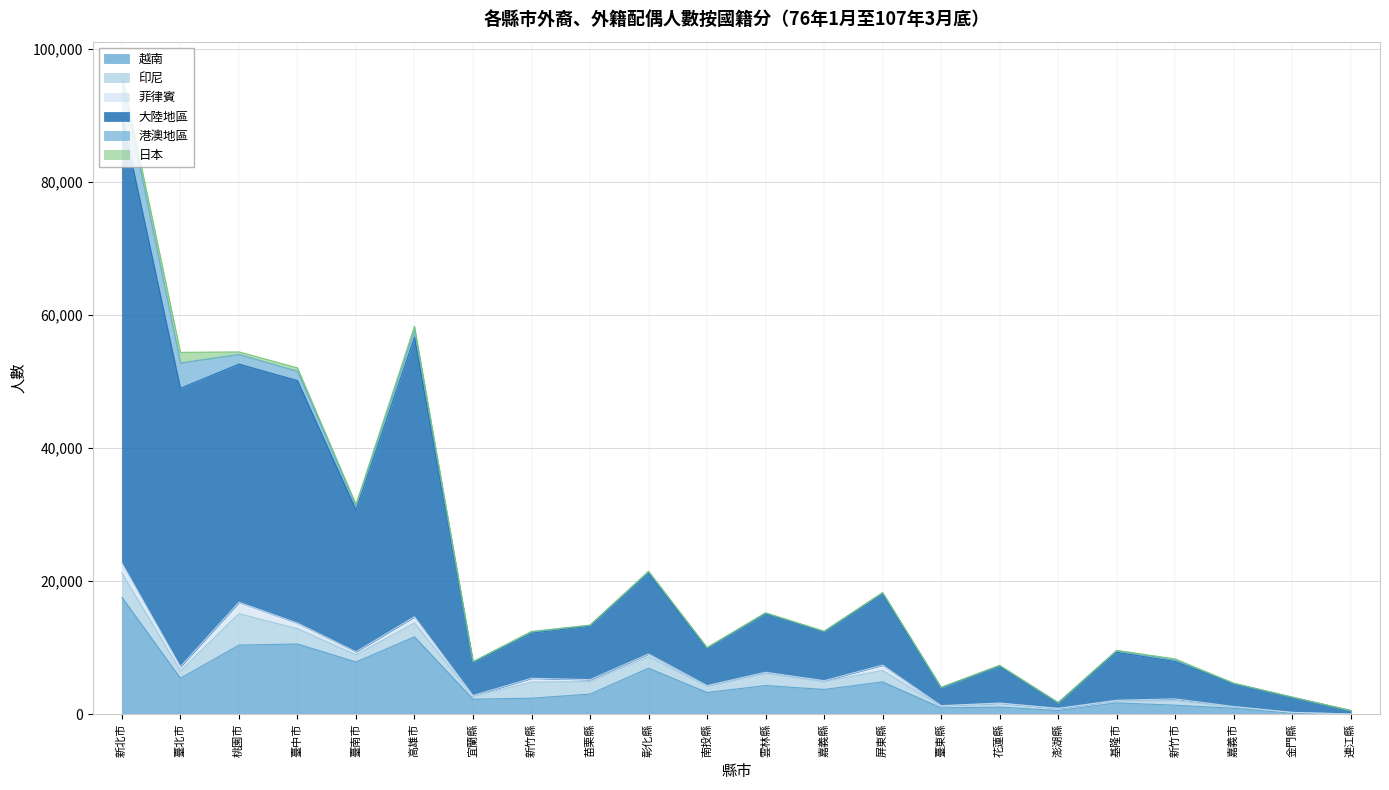

What are all the series names shown in the legend?

越南, 印尼, 菲律賓, 大陸地區, 港澳地區, 日本